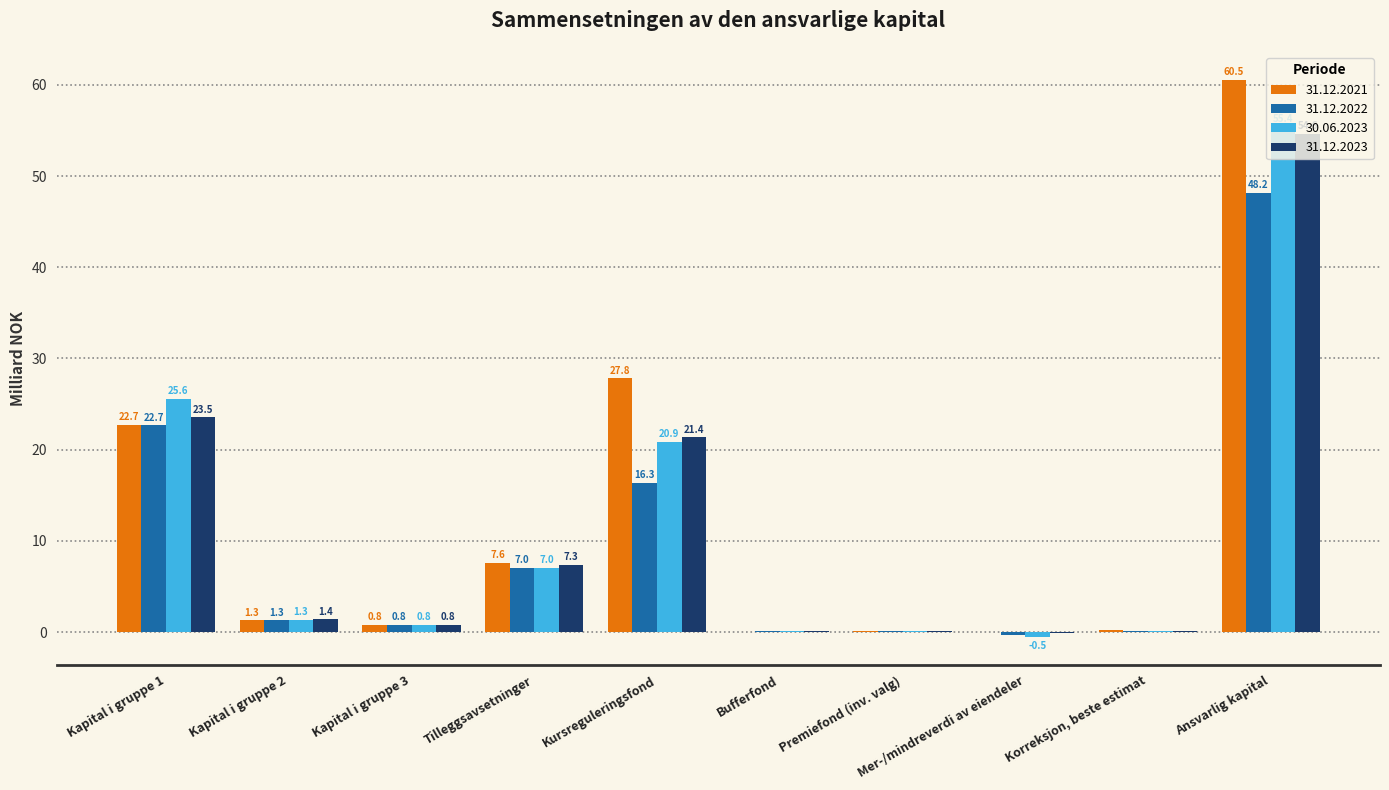

Which series changed the most between Kapital i gruppe 1 and Premiefond (inv. valg)?

30.06.2023